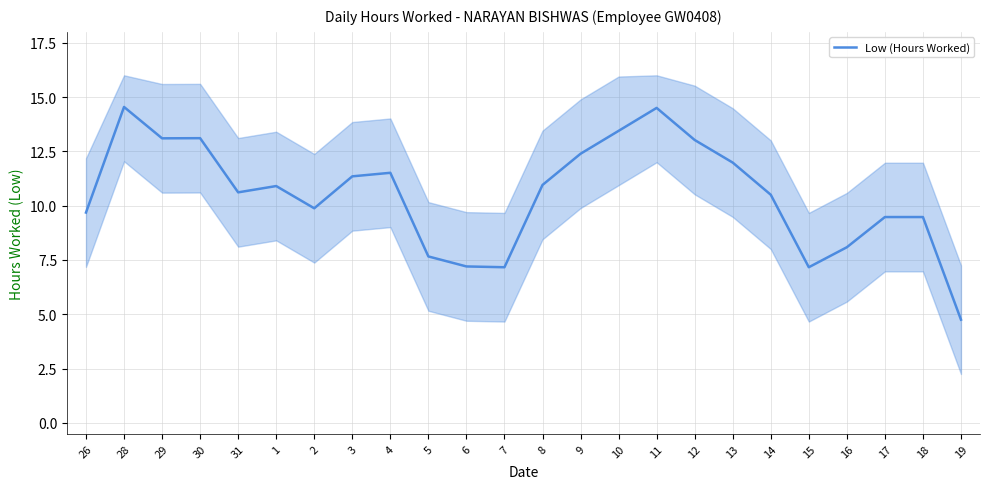

Is it true that the value at 3 is 11.3?

True